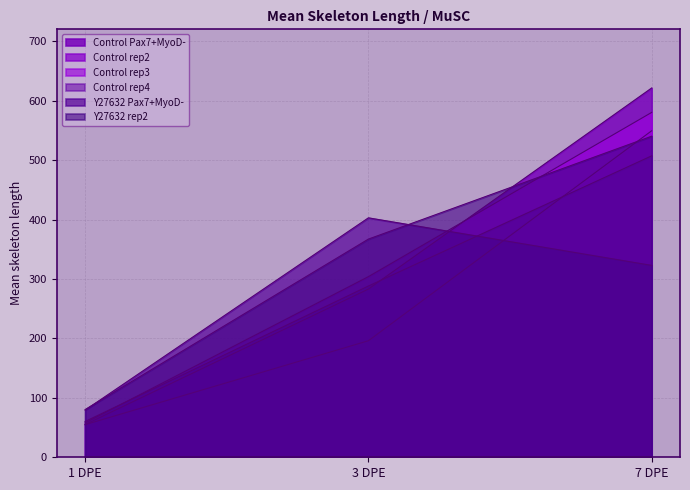

What is the total value across all series at 7 DPE?

3121.1